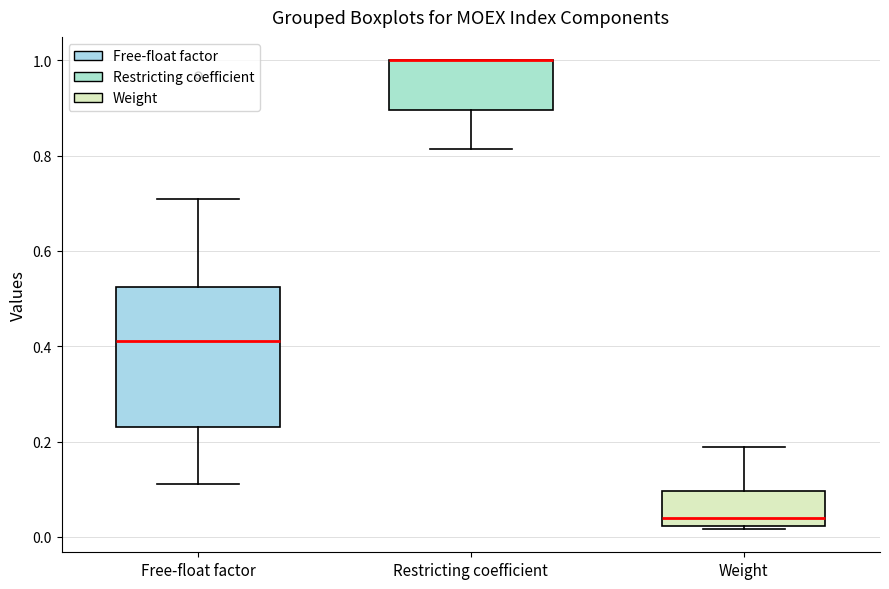

Reading left to right, read every box against the y-axis: the position of its median line, the range the box covers, and the ends of its whiskers. The values are not printed on the chart, so give them approximately, as read against the axis.

Free-float factor: median 0.42, box 0.24 to 0.52, whiskers 0.12 to 0.72
Restricting coefficient: median 1.00 (drawn on the box's upper edge), box 0.90 to 1.00, whiskers 0.82 to 1.00
Weight: median 0.04, box 0.02 to 0.10, whiskers 0.02 (just below the box's lower edge) to 0.18